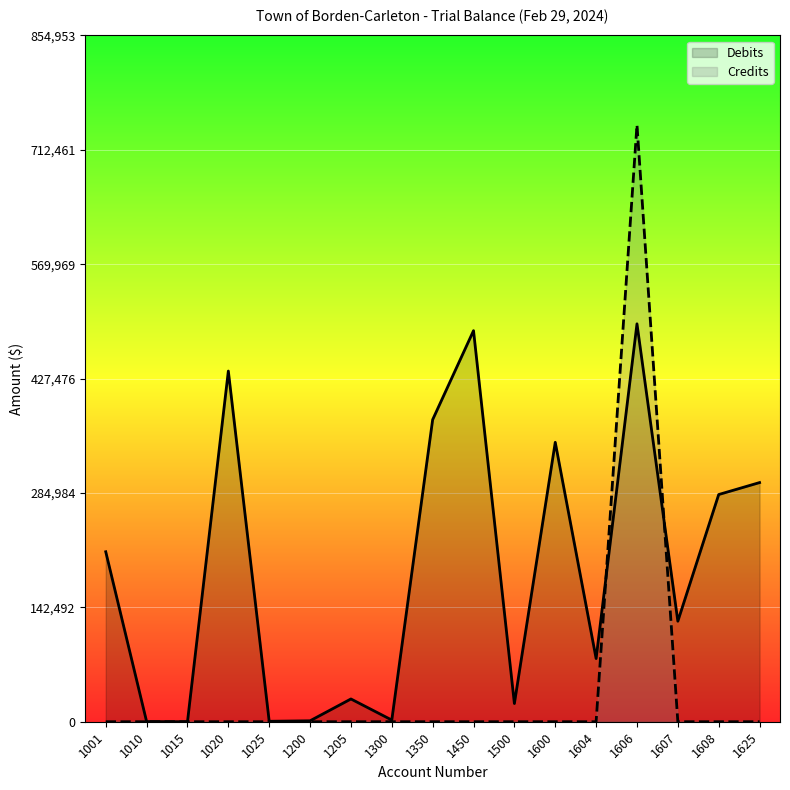

How many series are shown in this chart?

2